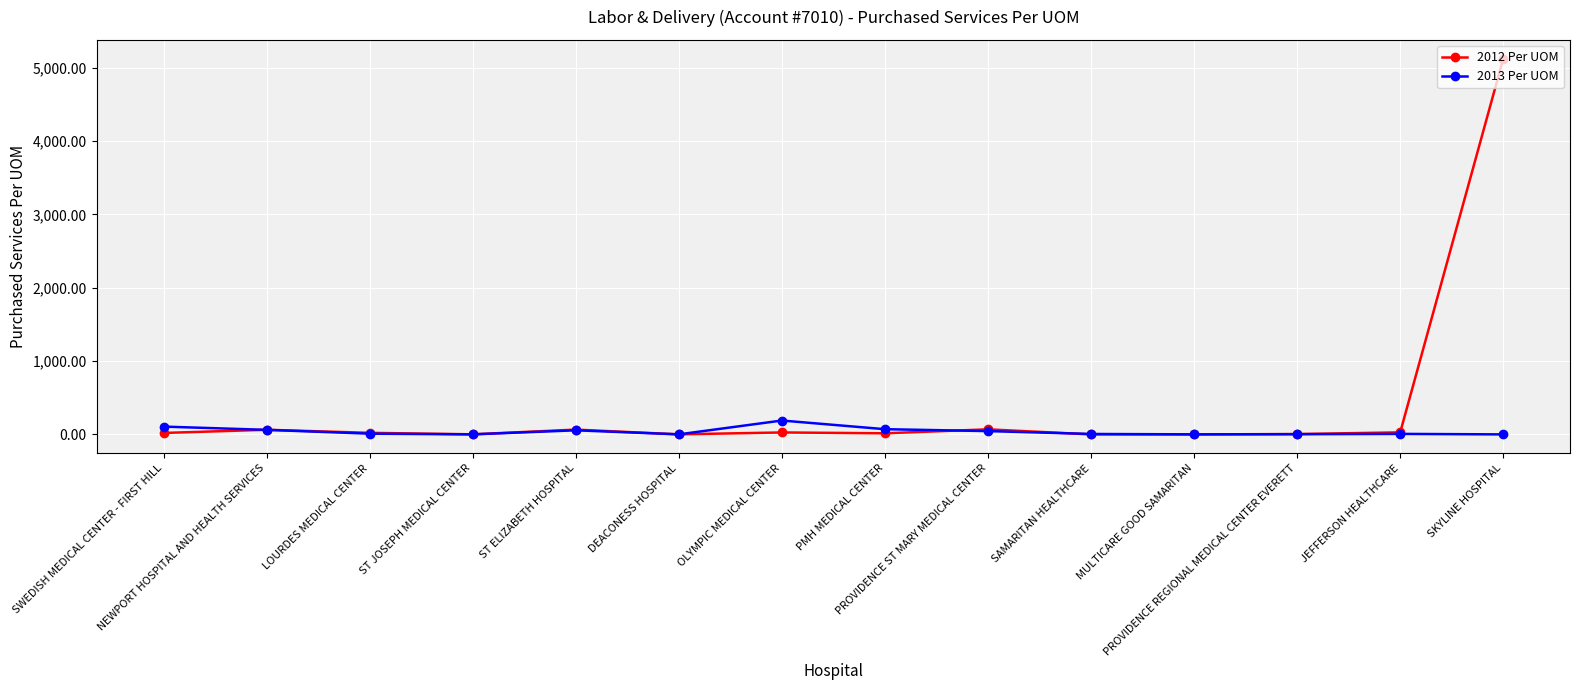

What is the label of the 2nd point from the left?

NEWPORT HOSPITAL AND HEALTH SERVICES